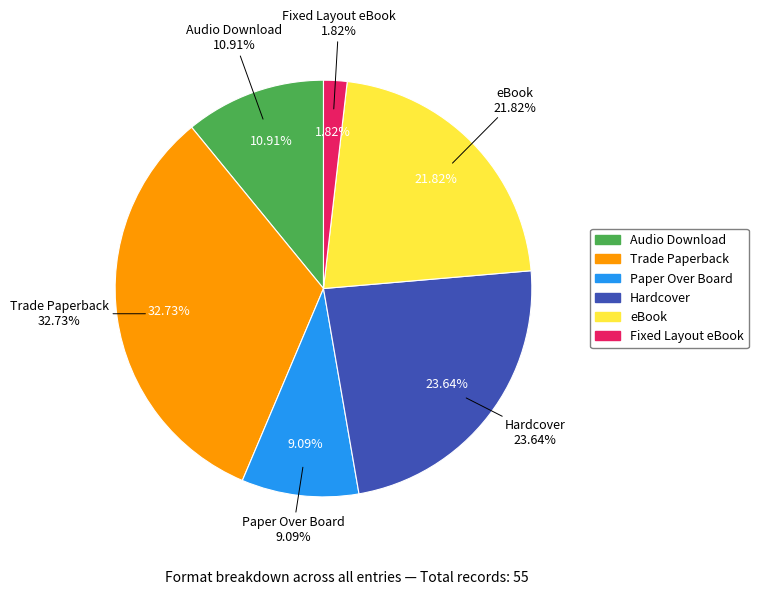

To the nearest percent, what percentage of the pie is Audio Download?

11%